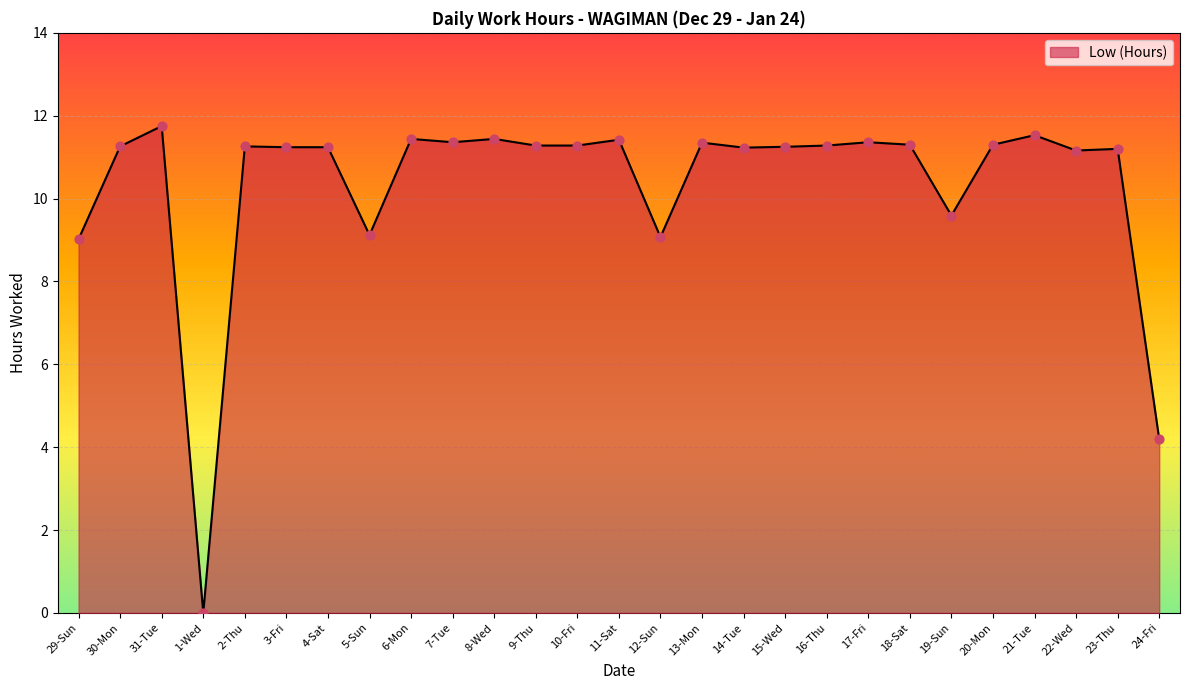

Approximately how many times larger is the value at 23-Thu compared to 29-Sun?

1.2